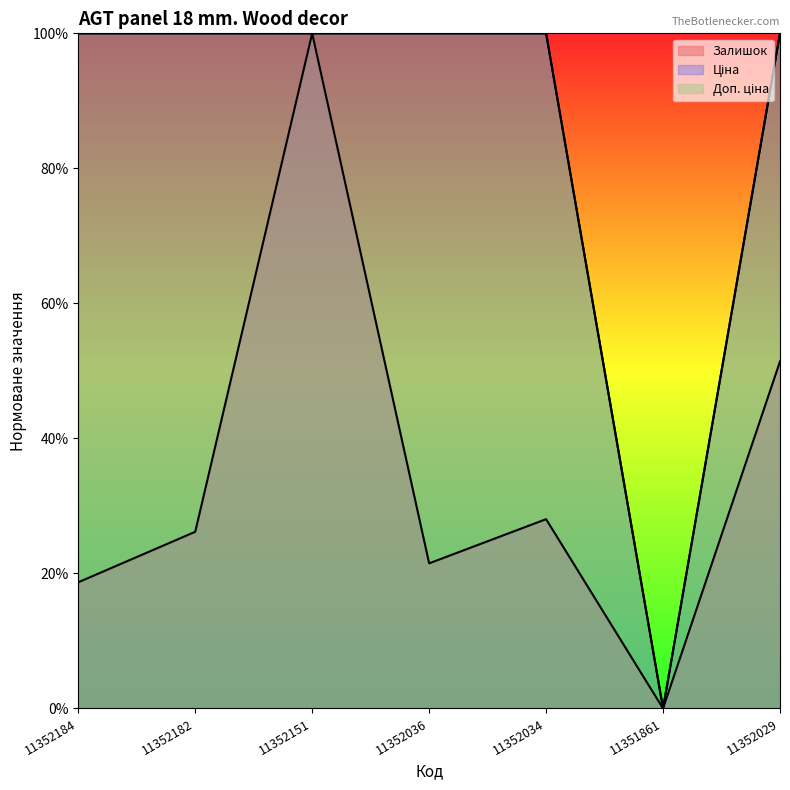

True or false: Доп. ціна has more than 2 interior local peaks.

False